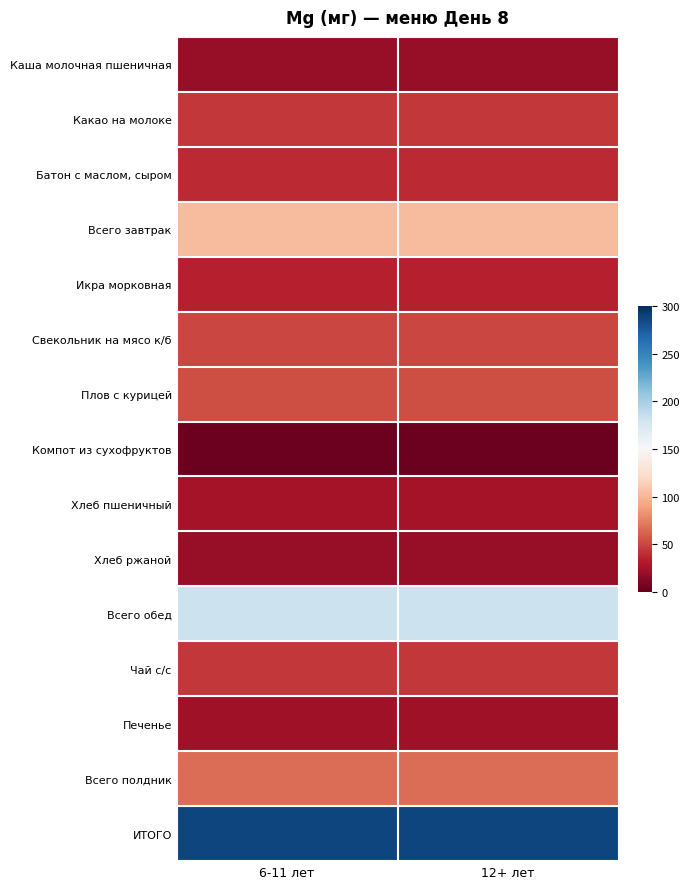

Between 12+ лет and 6-11 лет, which is larger?

12+ лет